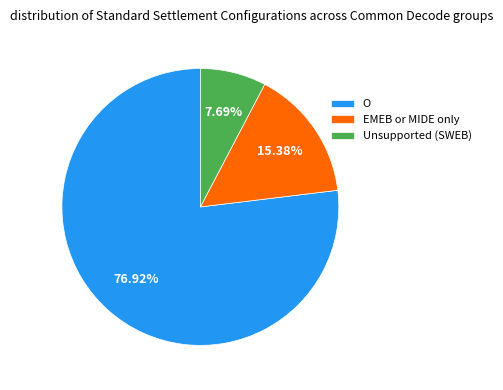

Between EMEB or MIDE only and Unsupported (SWEB), which is larger?

EMEB or MIDE only